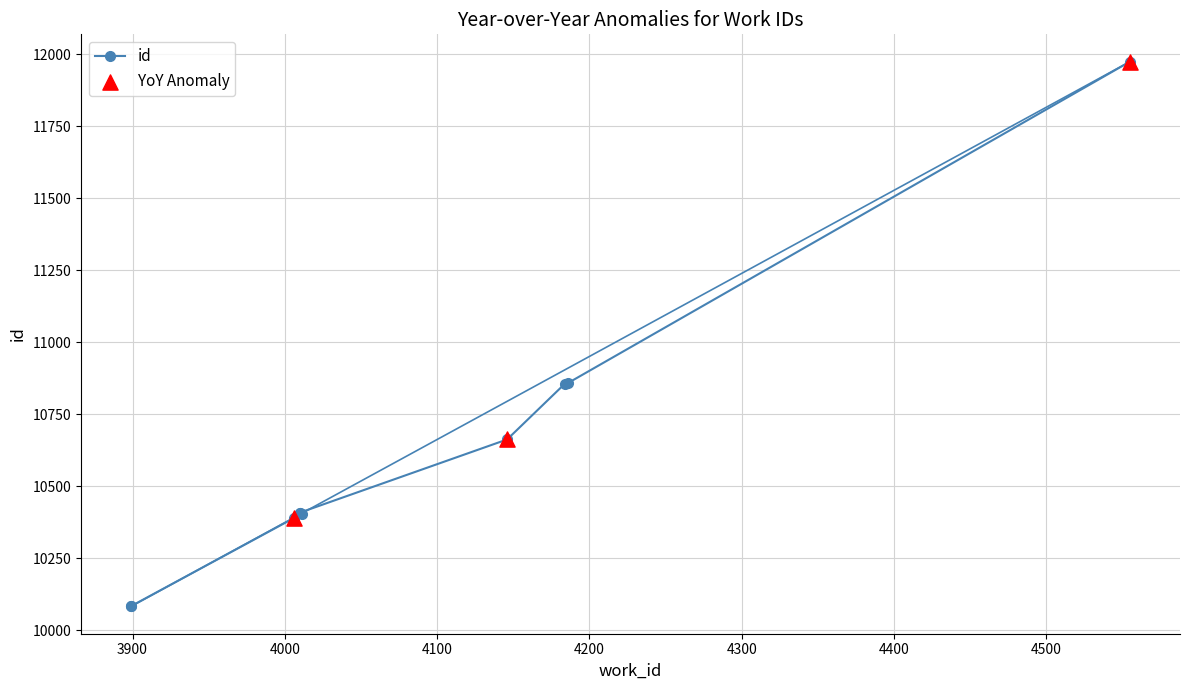

Which has a higher value, 4184 or 4186?

4186